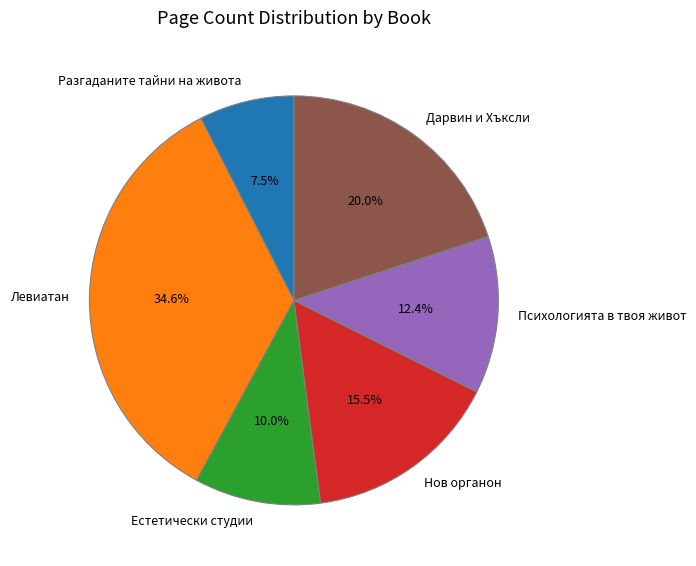

Which slice is the smallest?

Разгаданите тайни на живота